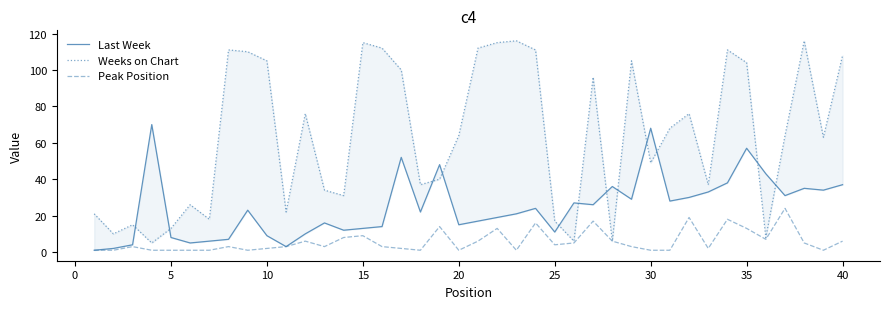

True or false: Weeks on Chart has a value of 19 at 12.

False